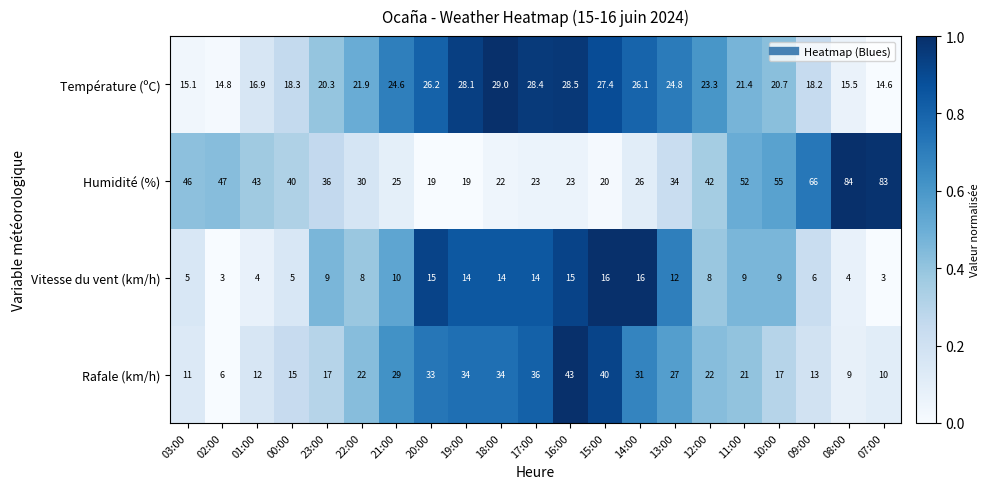

Rank the series by their maximum value, from lowest to highest.

Vitesse du vent (km/h), Température (ºC), Rafale (km/h), Humidité (%)